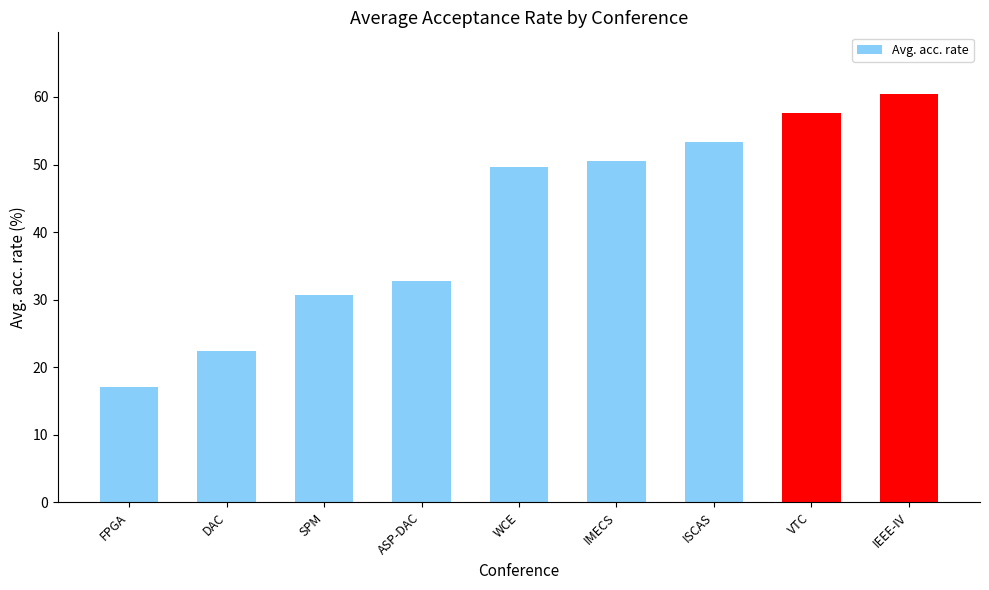

List the labels in order of value, largest first.

IEEE-IV, VTC, ISCAS, IMECS, WCE, ASP-DAC, SPM, DAC, FPGA